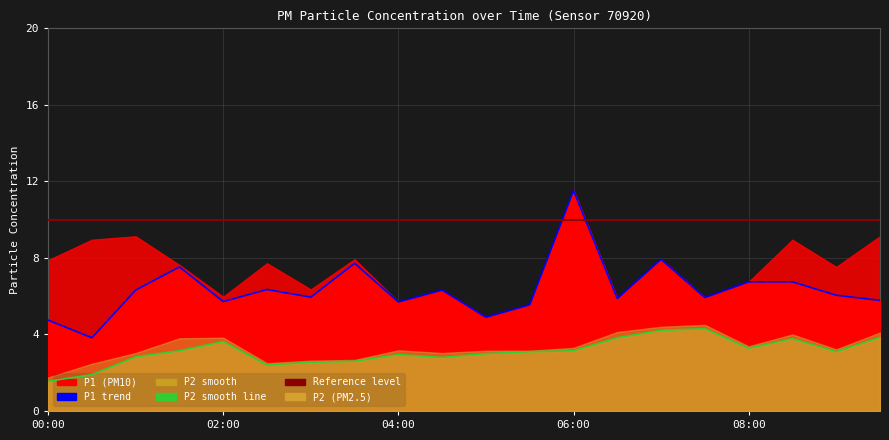

At how many categories does at least one series exceed 11?

1